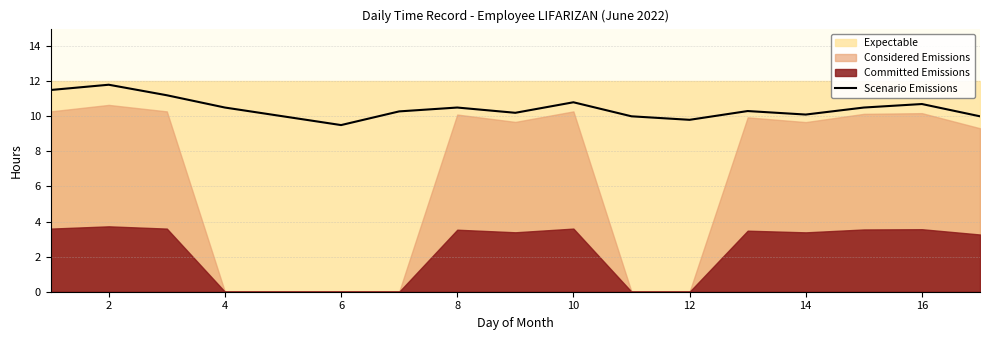

Is it true that Scenario Emissions equals 8.0 at 2?

False